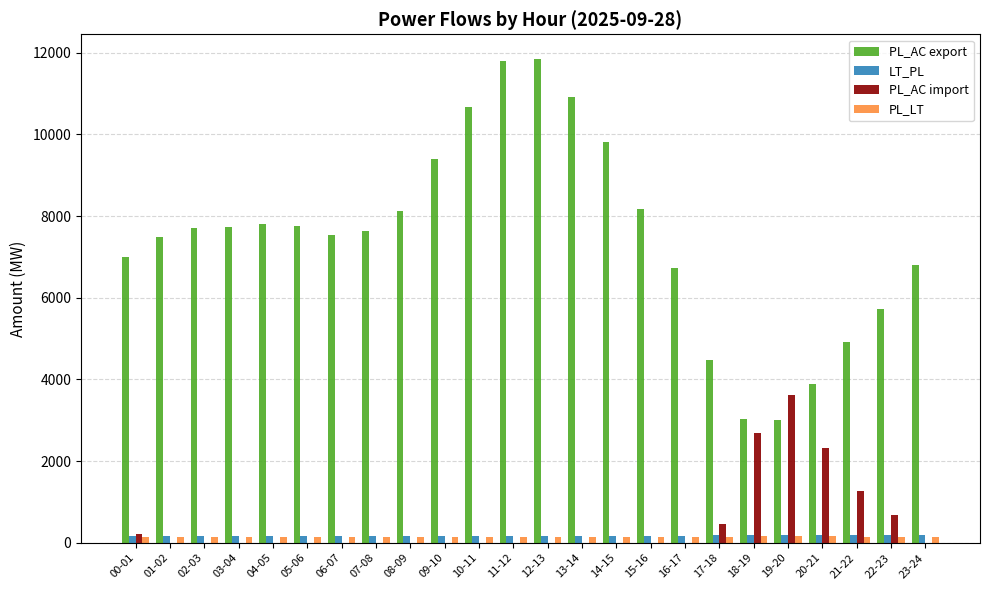

Is the value of LT_PL at 20-21 greater than the value of PL_AC export at 08-09?

No